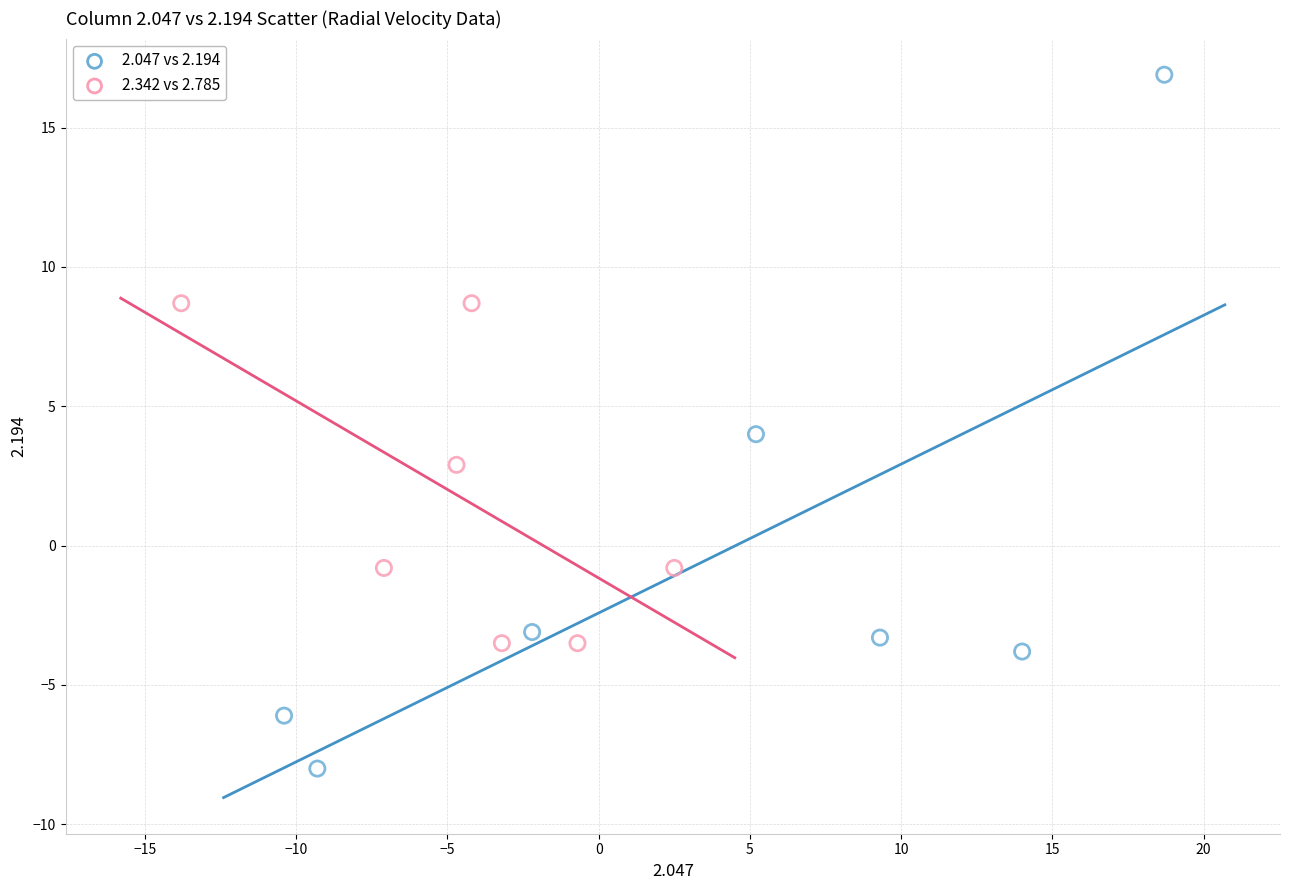

Which series reaches the minimum Y coordinate?

2.047 vs 2.194